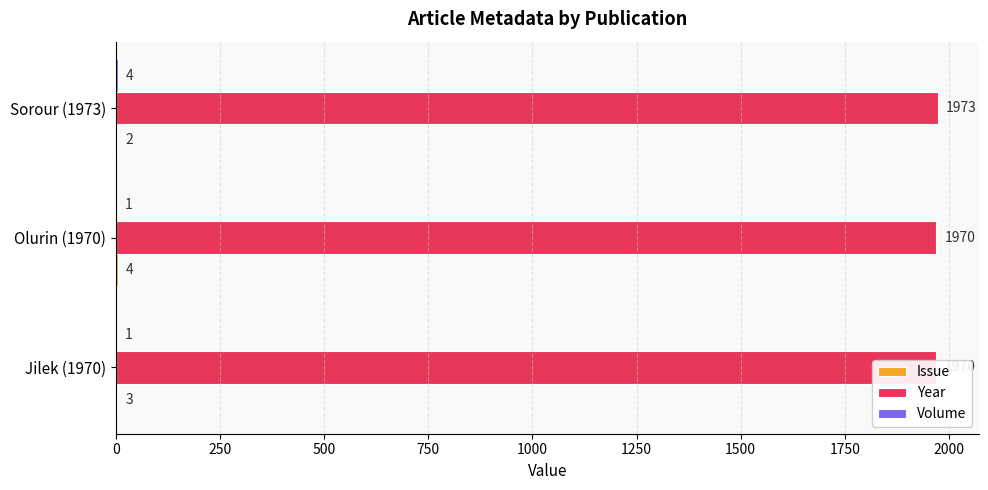

Which series has the largest range (max minus min)?

Year